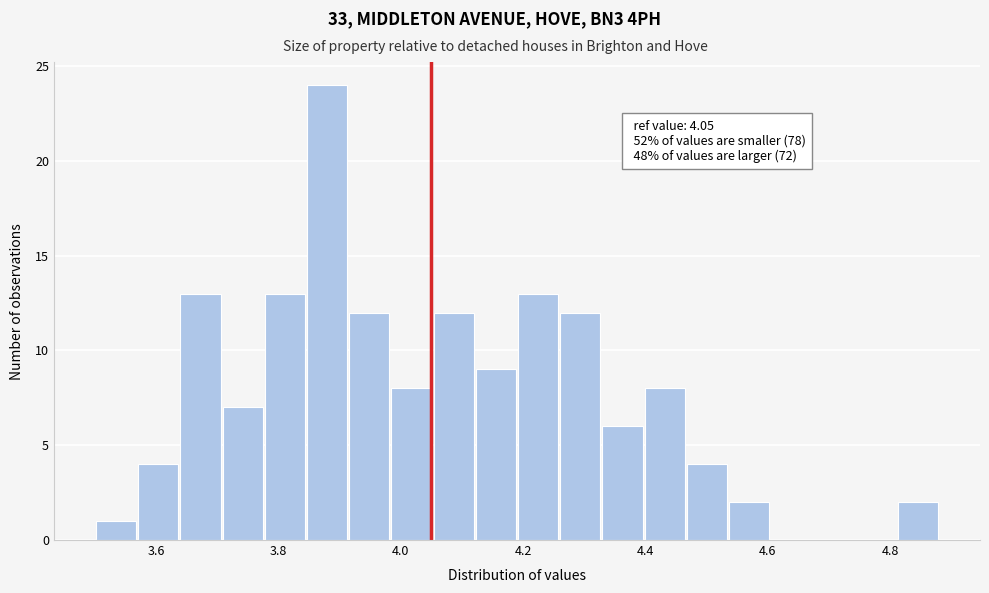

Read against the x-axis, roughly where is the centre of the tallest bar?

3.88